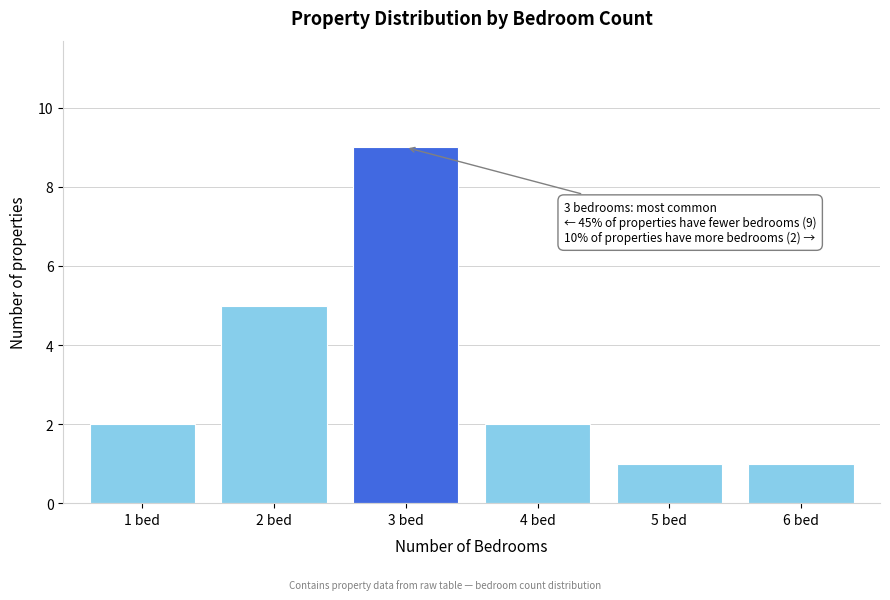

Reading left to right, transcribe all the data shown in this chart.

1 bed=2	2 bed=5	3 bed=9	4 bed=2	5 bed=1	6 bed=1